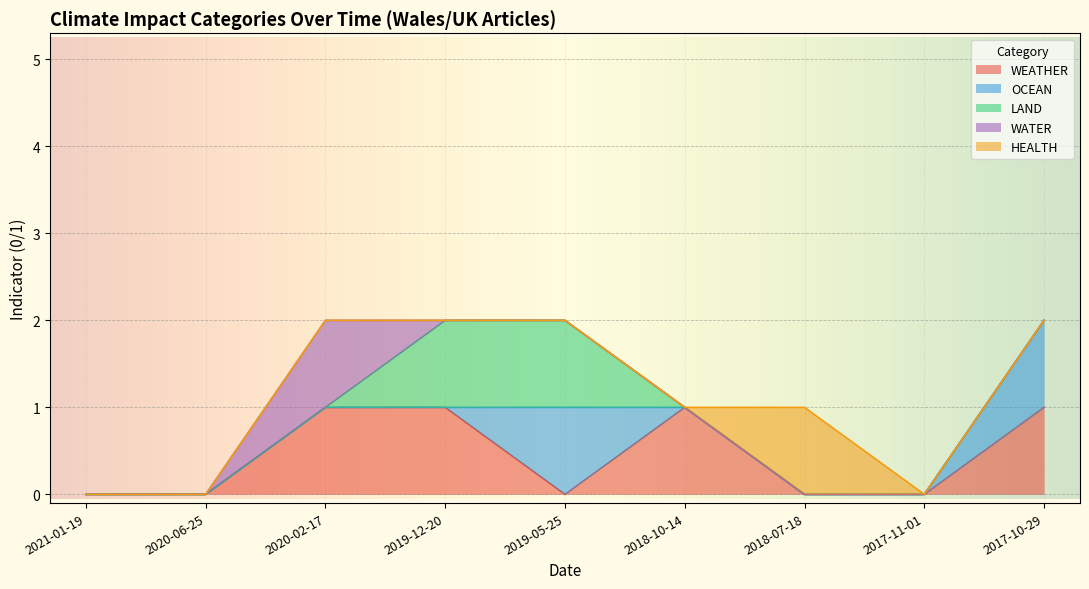

What is the spread (max minus min) of values at 2019-05-25?

1